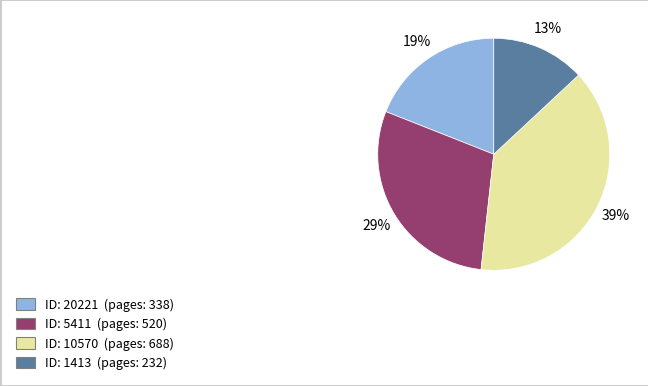

To the nearest percent, what is the difference between the largest and smallest slice percentages?

26%